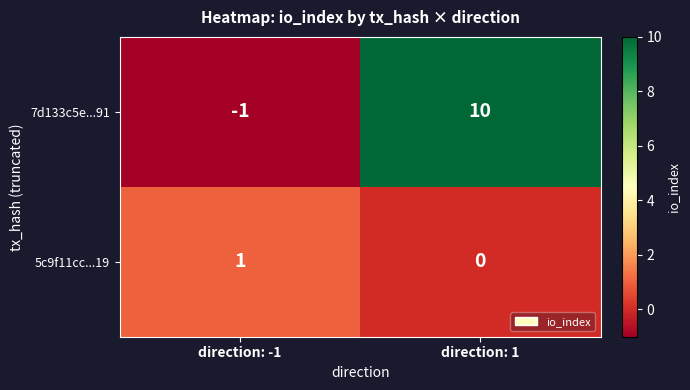

At which category does the chart reach its peak across all series?

direction: 1